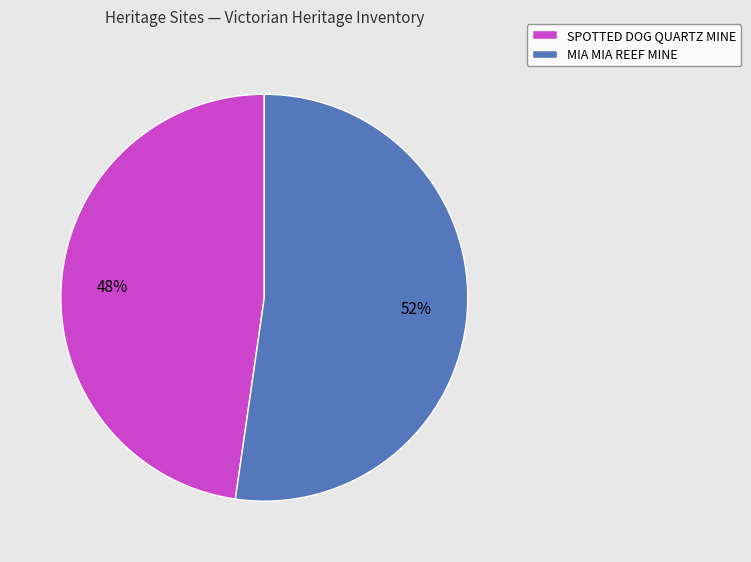

Count the number of slices in the pie.

2